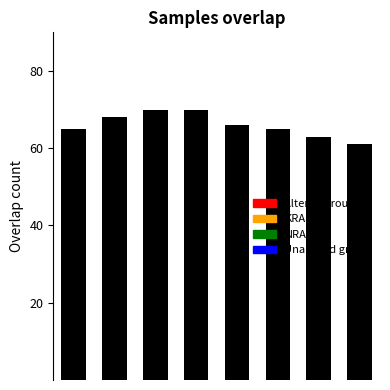

What is the difference between the maximum and minimum values?

9